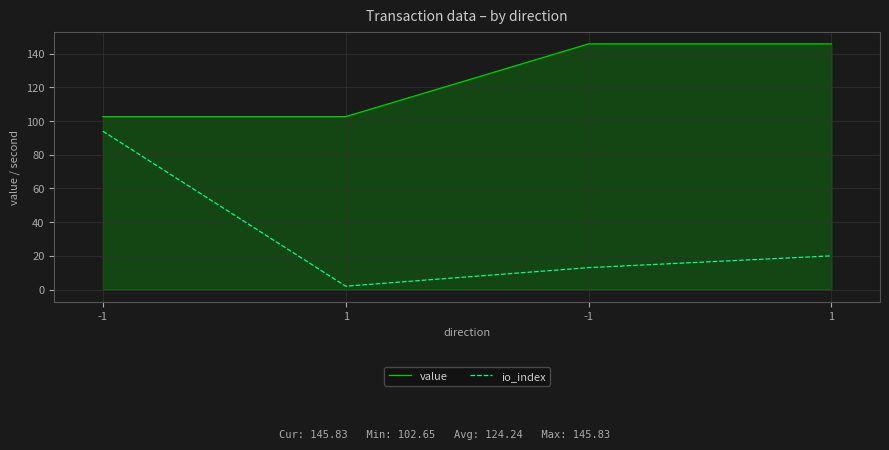

How many lines are shown in the chart?

2